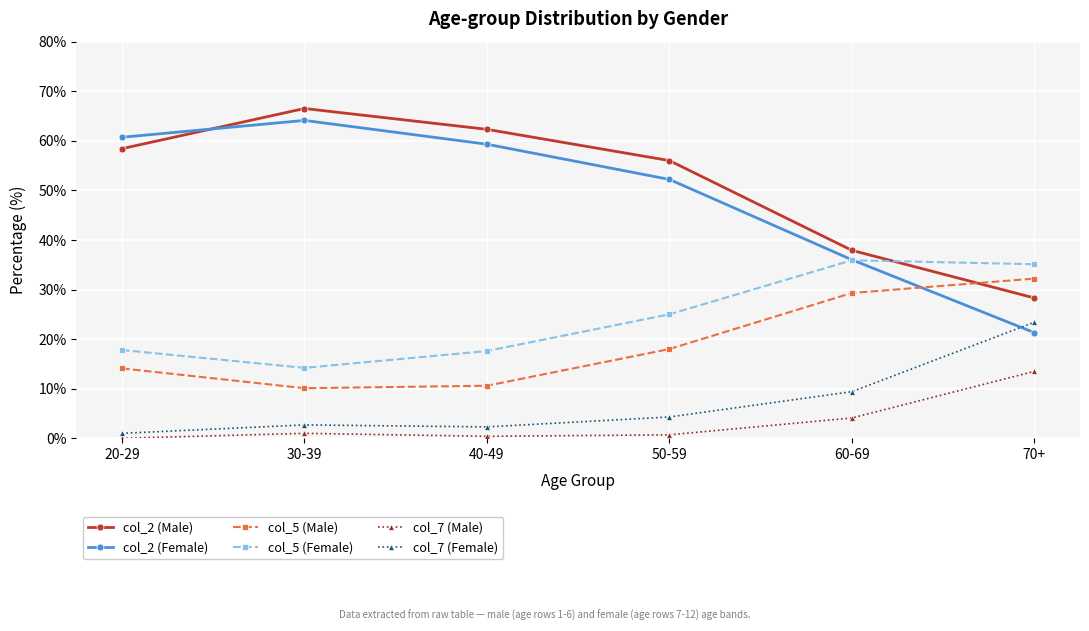

At which category does col_5 (Female) reach its first local peak?

60-69